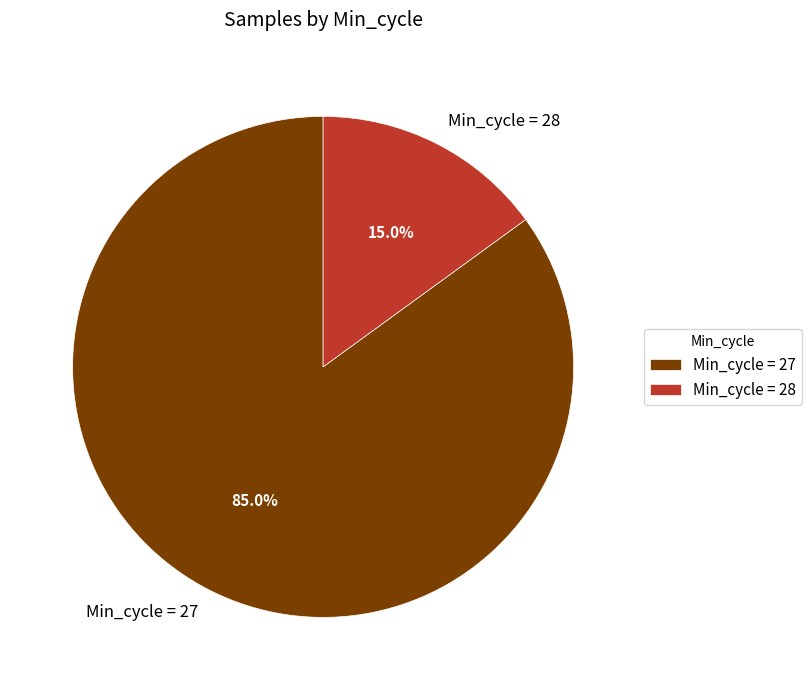

Does any single category account for the majority?

Yes